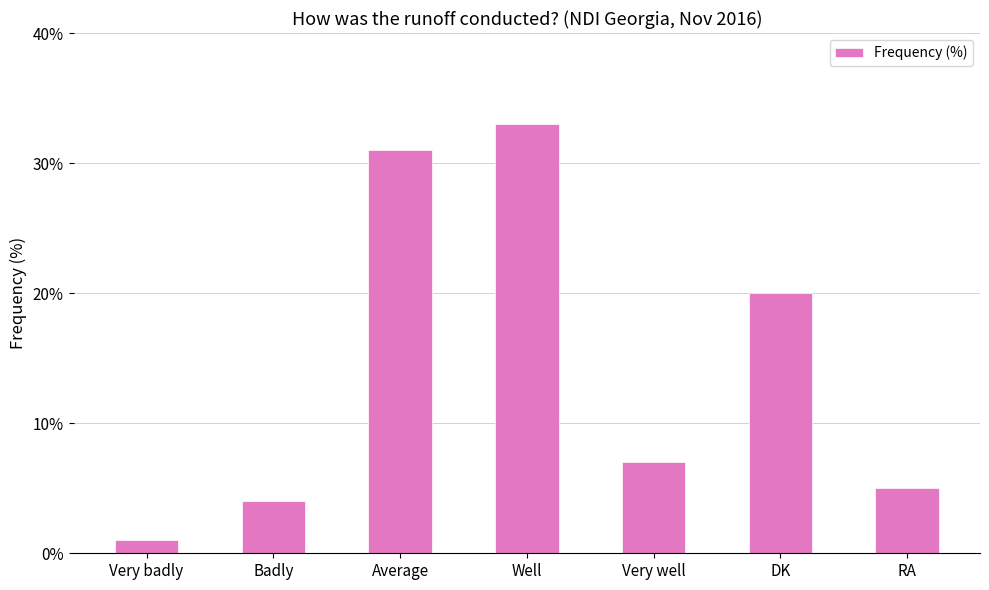

Rank the categories by value from highest to lowest.

Well, Average, DK, Very well, RA, Badly, Very badly